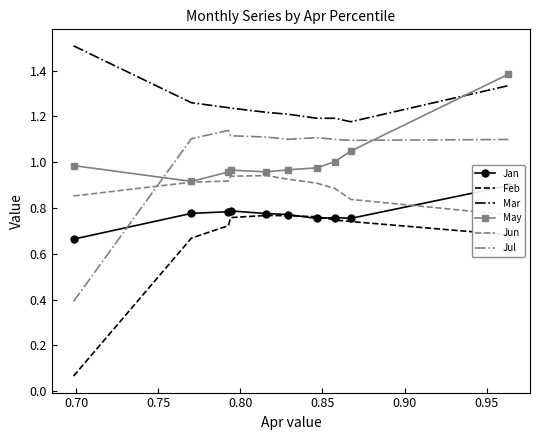

Reading left to right, list all the values displayed in this chart.

Jan: 0.7	0.8	0.8	0.8	0.8	0.8	0.8	0.8	0.8	0.9
Feb: 0.1	0.7	0.7	0.8	0.8	0.8	0.8	0.7	0.7	0.7
Mar: 1.5	1.3	1.2	1.2	1.2	1.2	1.2	1.2	1.2	1.3
May: 1.0	0.9	1.0	1.0	1.0	1.0	1.0	1.0	1.0	1.4
Jun: 0.9	0.9	0.9	0.9	0.9	0.9	0.9	0.9	0.8	0.8
Jul: 0.4	1.1	1.1	1.1	1.1	1.1	1.1	1.1	1.1	1.1